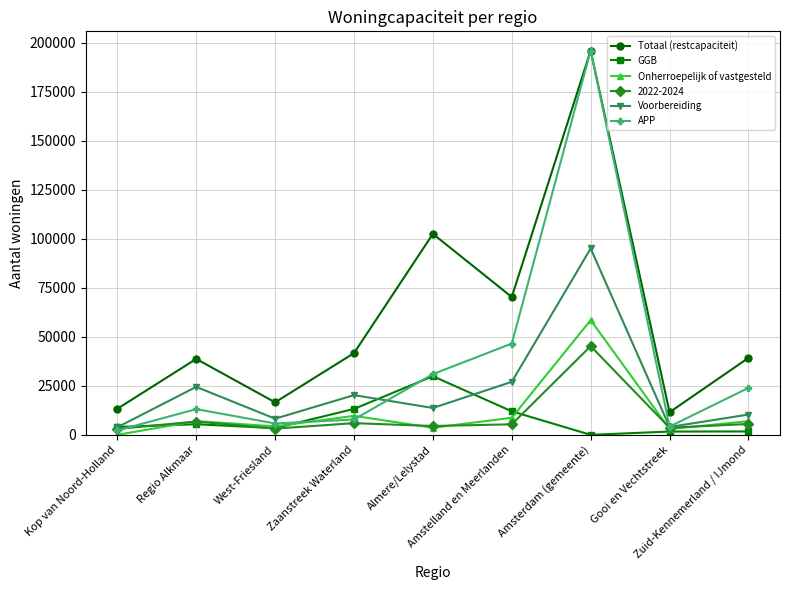

How many intersections are there between APP and GGB?

3